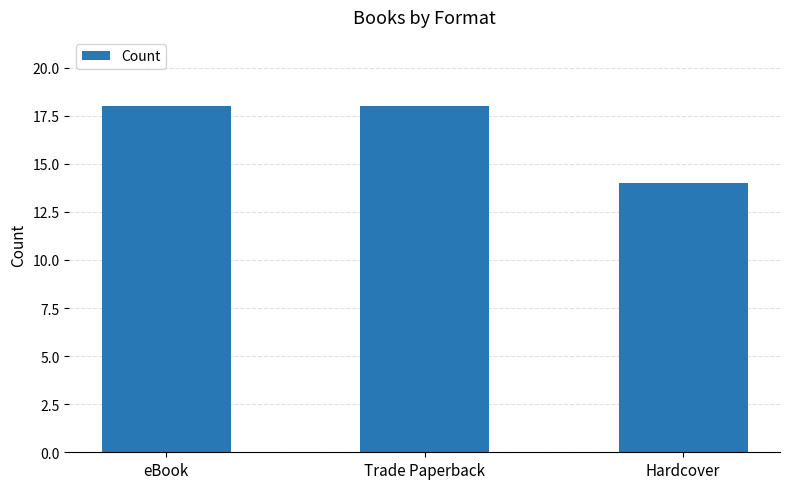

Read the value at Trade Paperback.

18